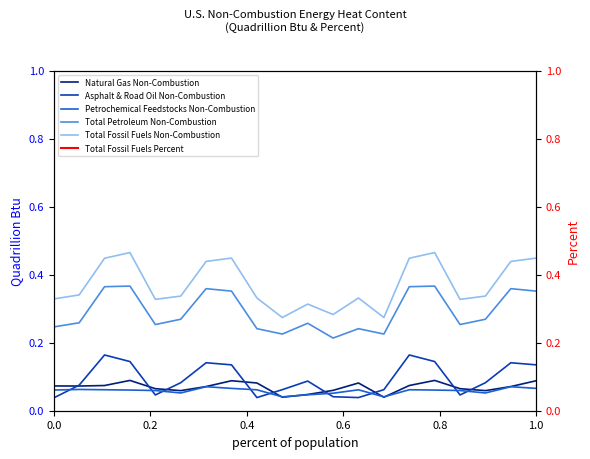

True or false: Total Petroleum Non-Combustion and Total Fossil Fuels Non-Combustion cross at least once.

False